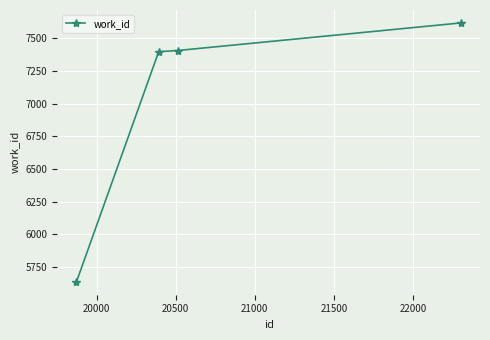

What is the maximum value shown in the chart?

7619